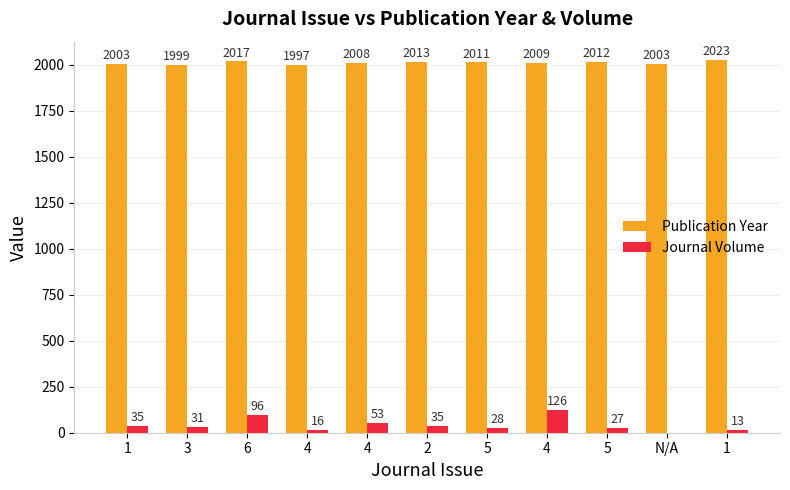

How many data points does each series have?

11